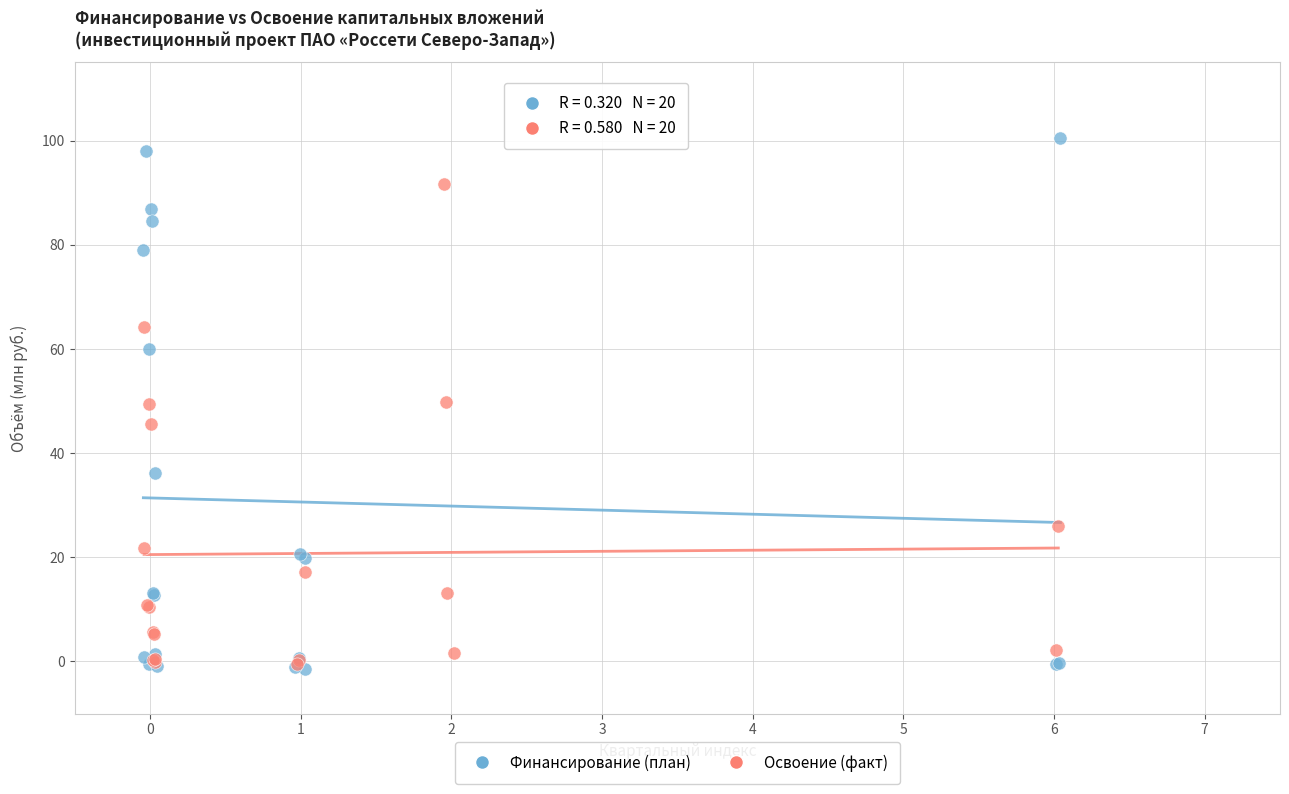

What are all the series names shown in the legend?

Финансирование (план), Освоение (факт)